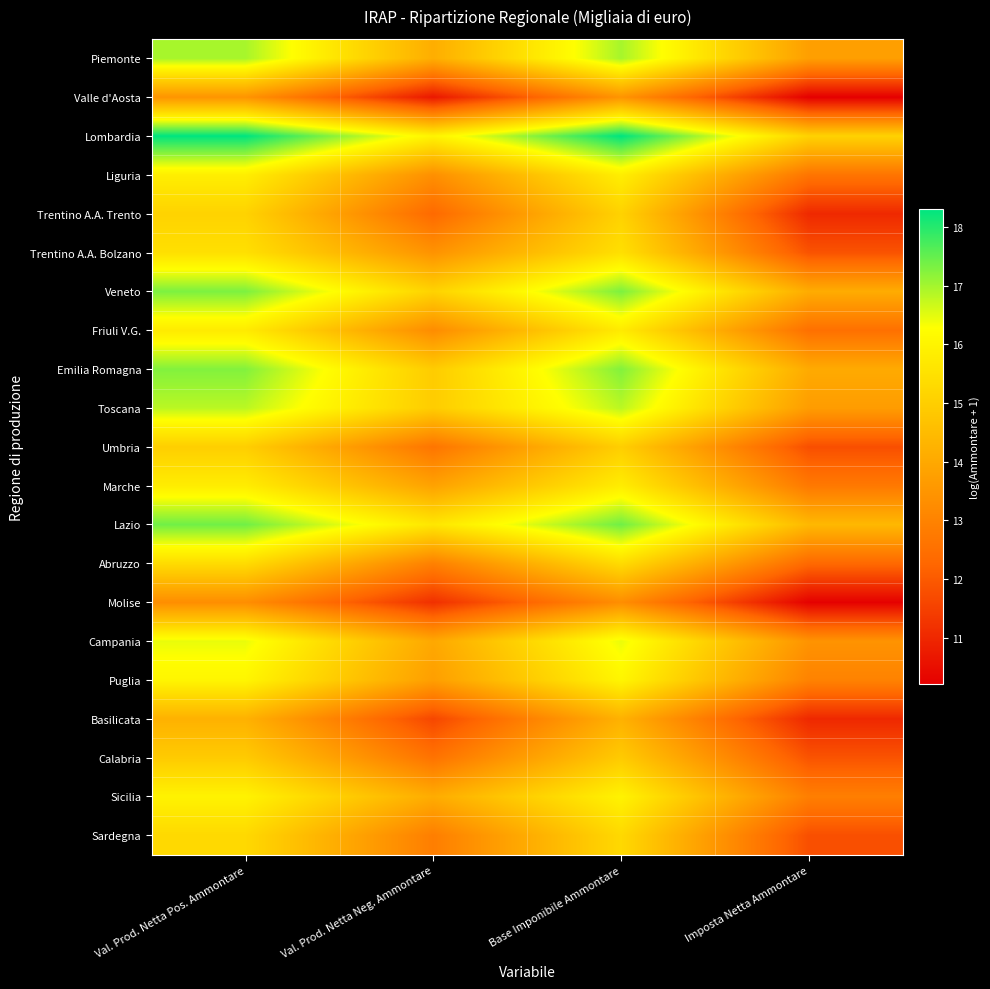

What is the total value across all series at Val. Prod. Netta Neg. Ammontare?

283.3